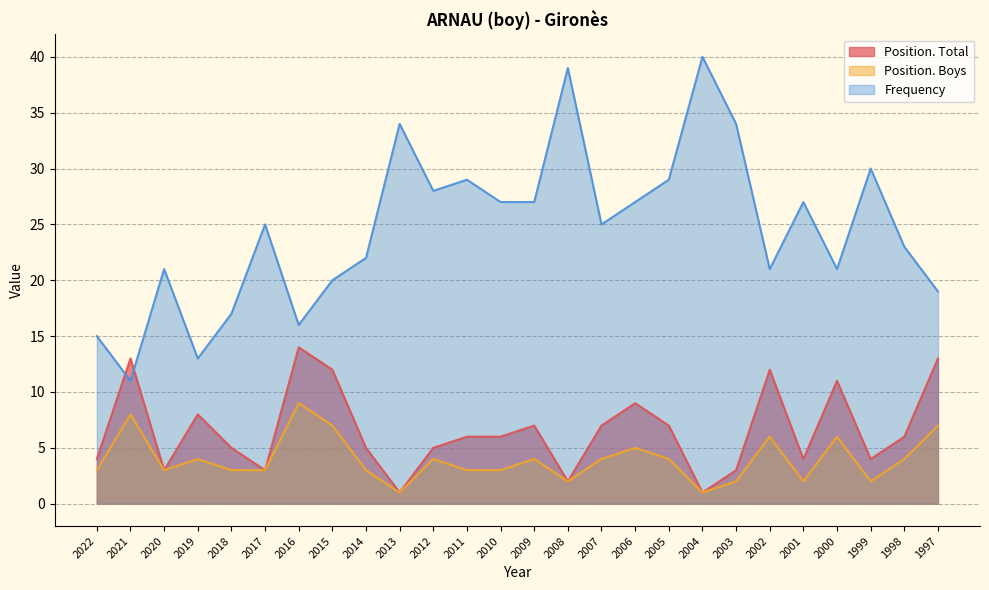

Which series has the widest spread of values?

Frequency